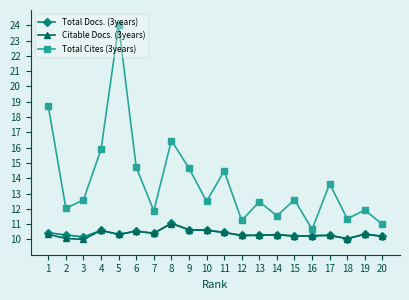

Count the number of categories in the chart.

20